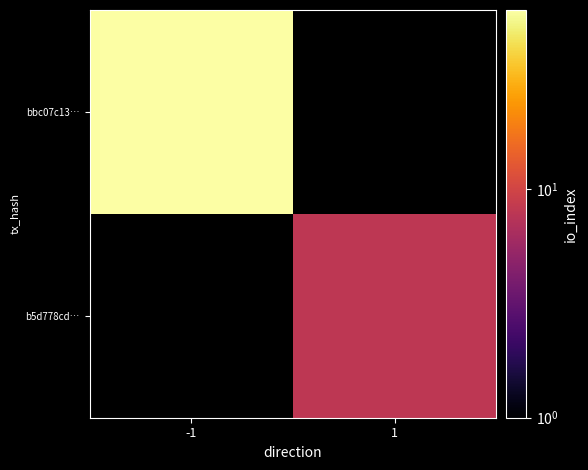

Which category has the highest value in the bbc07c13… series?

-1